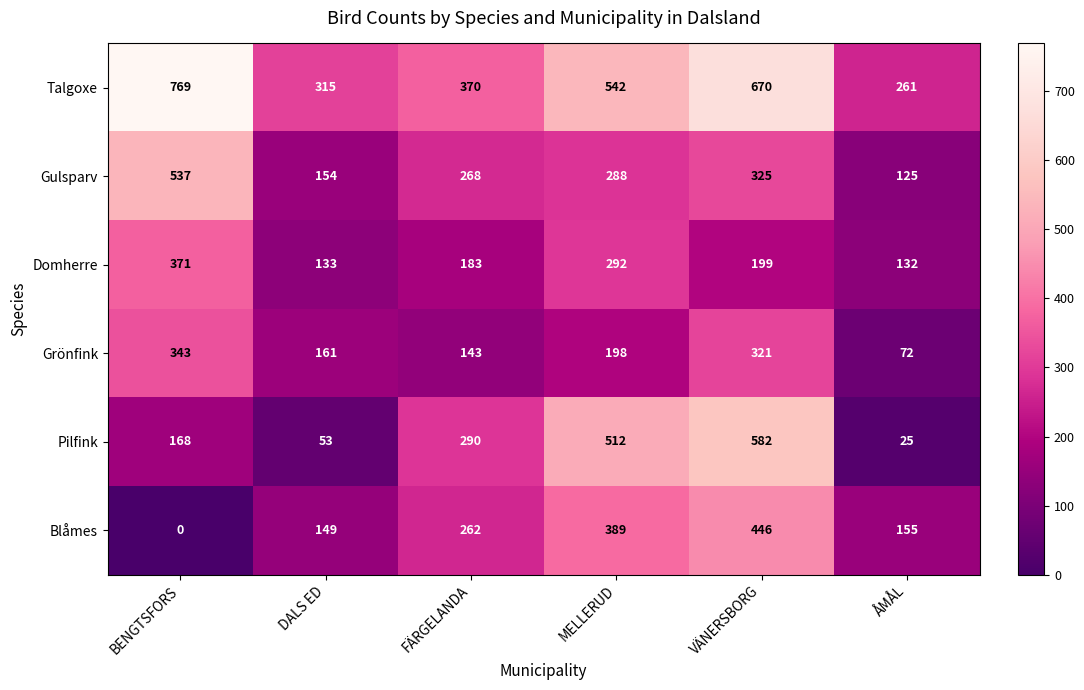

What value does the Domherre series have at BENGTSFORS?

371